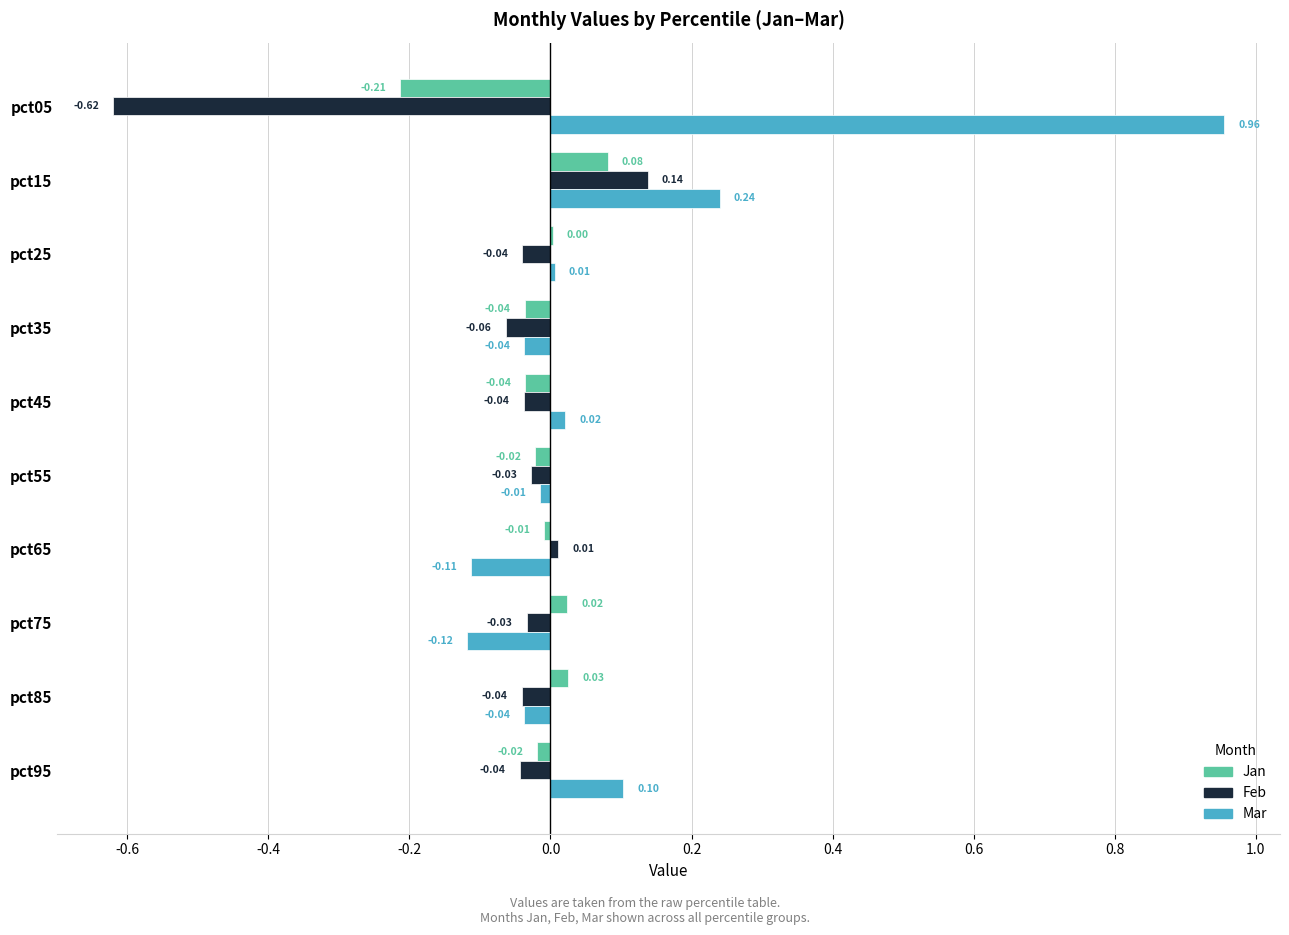

What is the sum of the Feb values at pct75 and pct05?

-0.7